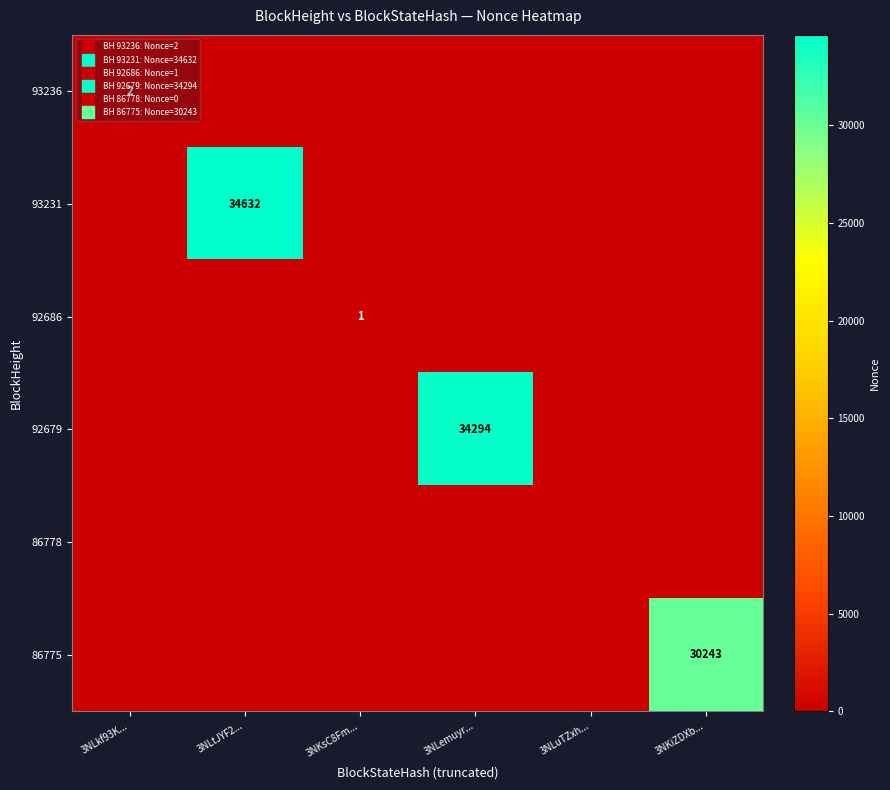

Is it true that 92686 equals 0 at 3NLtJYF2...?

False